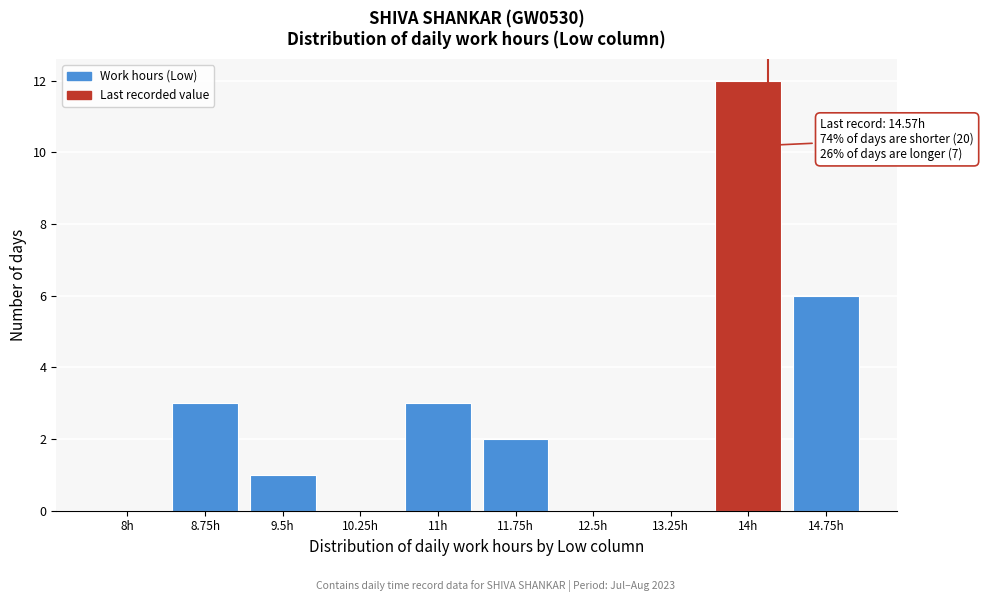

Reading left to right, transcribe all the data shown in this chart.

8h=0	8.75h=3	9.5h=1	10.25h=0	11h=3	11.75h=2	12.5h=0	13.25h=0	14h=12	14.75h=6